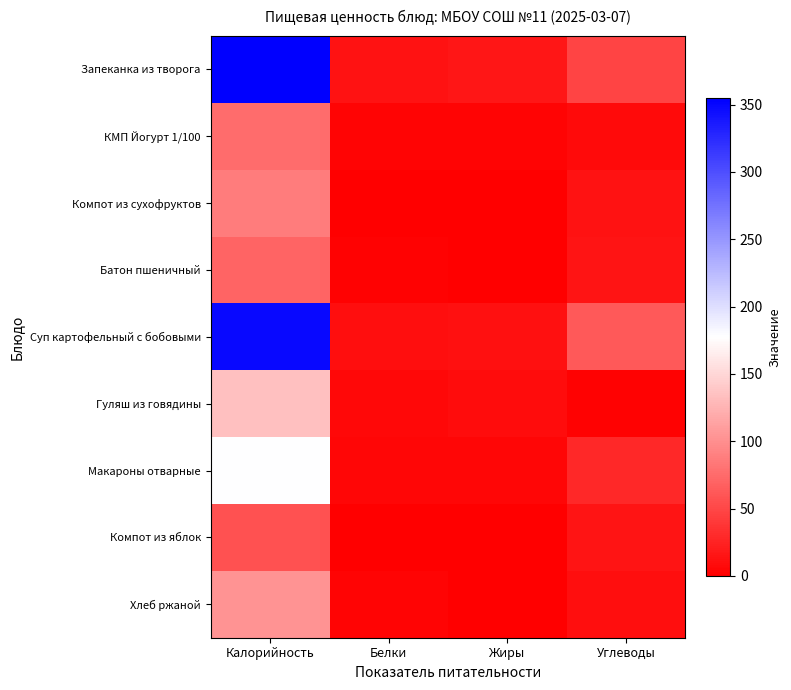

Reading left to right, list all the values displayed in this chart.

Запеканка из творога: Калорийность=355.0	Белки=13.5	Жиры=16.0	Углеводы=48.0
КМП Йогурт 1/100: Калорийность=75.0	Белки=2.8	Жиры=3.2	Углеводы=8.0
Компот из сухофруктов: Калорийность=86.0	Белки=1.0	Жиры=0.0	Углеводы=13.2
Батон пшеничный: Калорийность=70.0	Белки=2.0	Жиры=0.5	Углеводы=14.3
Суп картофельный с бобовыми: Калорийность=348.5	Белки=11.0	Жиры=12.3	Углеводы=63.0
Гуляш из говядины: Калорийность=134.0	Белки=6.4	Жиры=9.5	Углеводы=2.6
Макароны отварные: Калорийность=178.0	Белки=5.4	Жиры=4.9	Углеводы=27.9
Компот из яблок: Калорийность=58.0	Белки=0.2	Жиры=0.2	Углеводы=13.9
Хлеб ржаной: Калорийность=104.0	Белки=4.0	Жиры=0.7	Углеводы=10.0